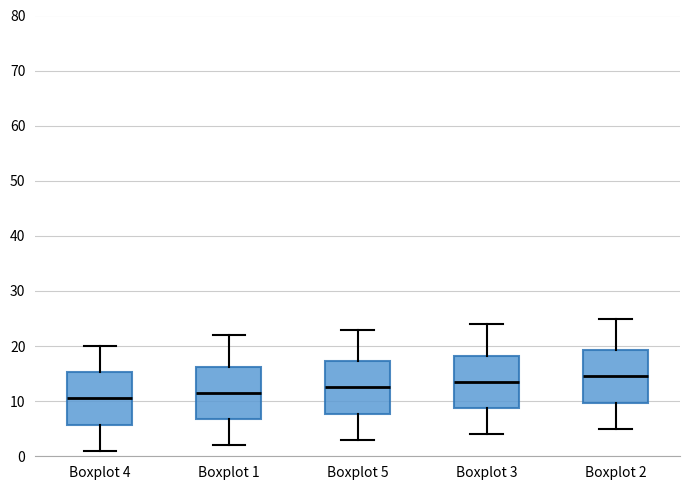

Reading left to right, read every box against the y-axis: the position of its median line, the range the box covers, and the ends of its whiskers. The values are not printed on the chart, so give them approximately, as read against the axis.

Boxplot 4: median 11, box 6 to 15, whiskers 1 to 20
Boxplot 1: median 12, box 7 to 16, whiskers 2 to 22
Boxplot 5: median 13, box 8 to 17, whiskers 3 to 23
Boxplot 3: median 14, box 9 to 18, whiskers 4 to 24
Boxplot 2: median 15, box 10 to 19, whiskers 5 to 25